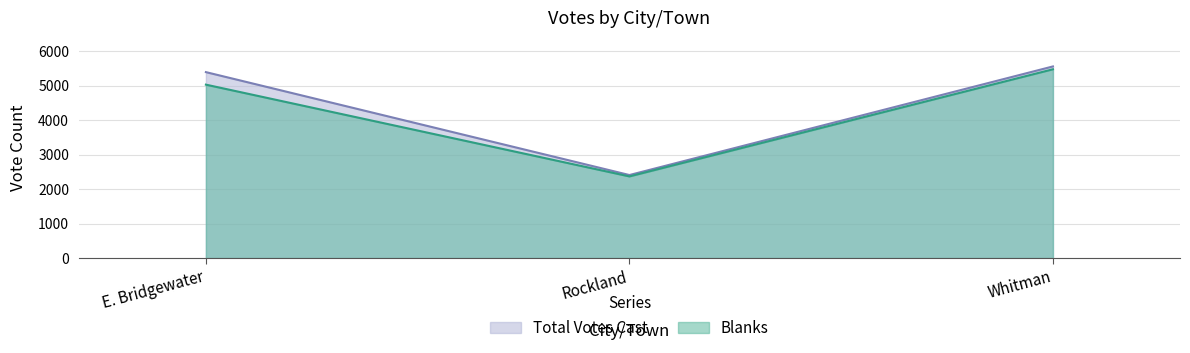

True or false: Total Votes Cast has a value of 2549 at Whitman.

False